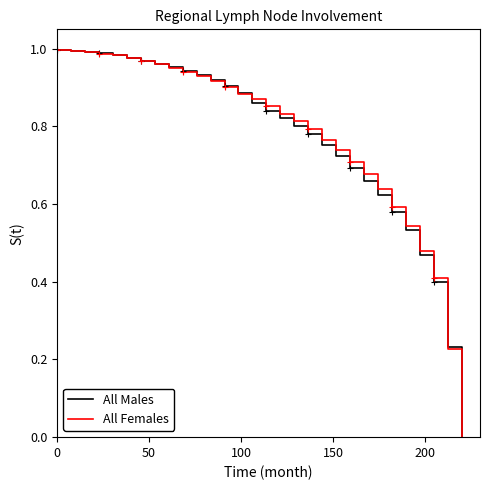

At how many categories does at least one series exceed 0?

29